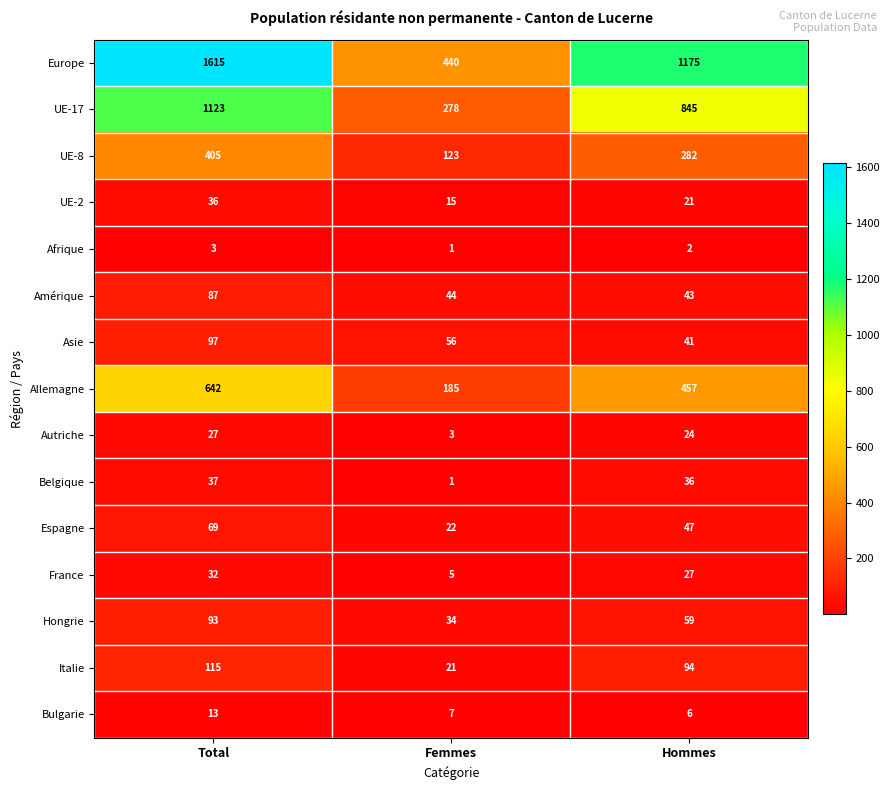

Where is UE-2 nearest to the value 25?

Hommes